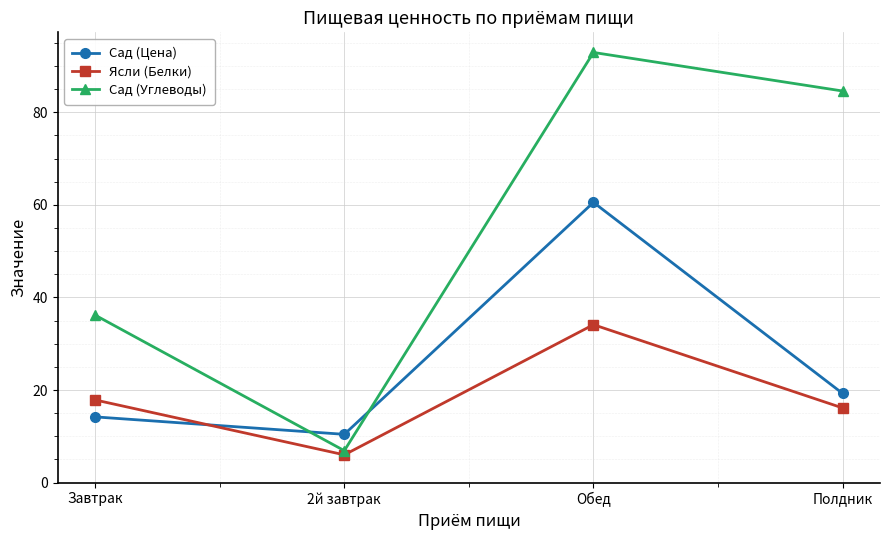

Reading left to right, transcribe all the data shown in this chart.

Сад (Цена): Завтрак=14.2	2й завтрак=10.4	Обед=60.5	Полдник=19.3
Ясли (Белки): Завтрак=17.9	2й завтрак=6.0	Обед=34.1	Полдник=16.1
Сад (Углеводы): Завтрак=36.2	2й завтрак=6.9	Обед=92.9	Полдник=84.6